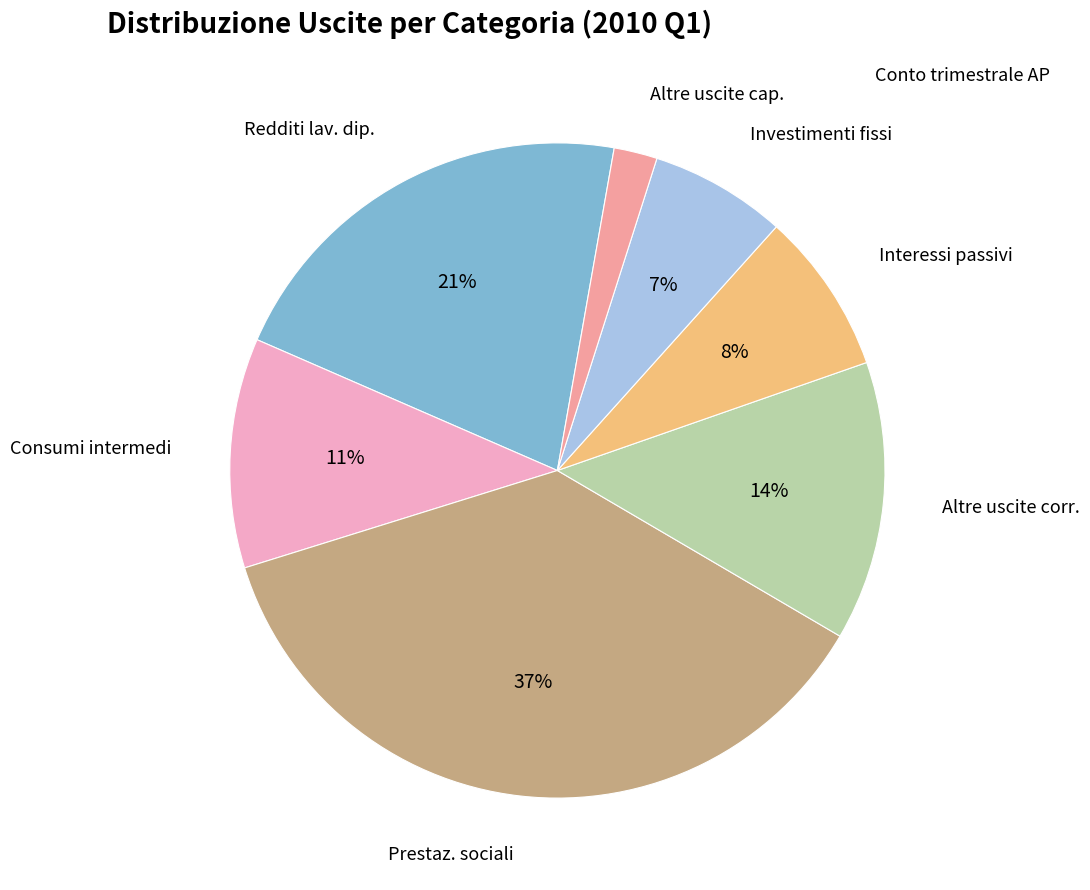

Is Altre uscite cap. the majority of the pie?

No